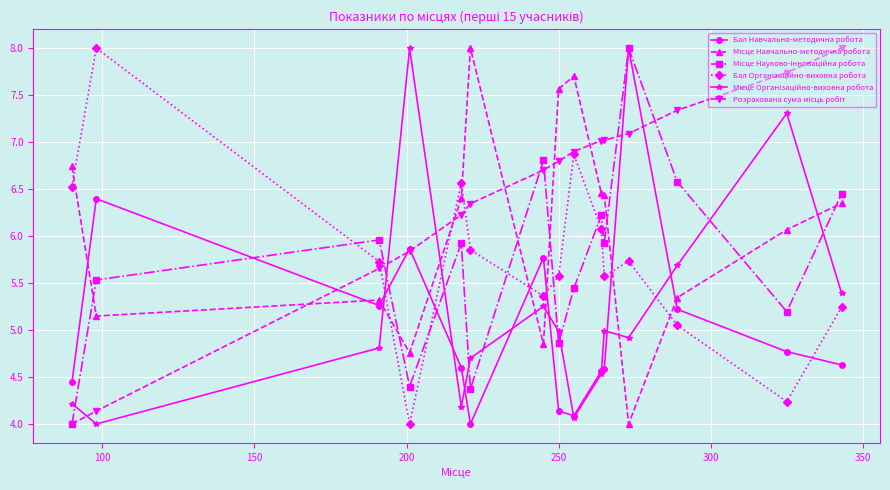

What is the greatest value displayed?

8.0